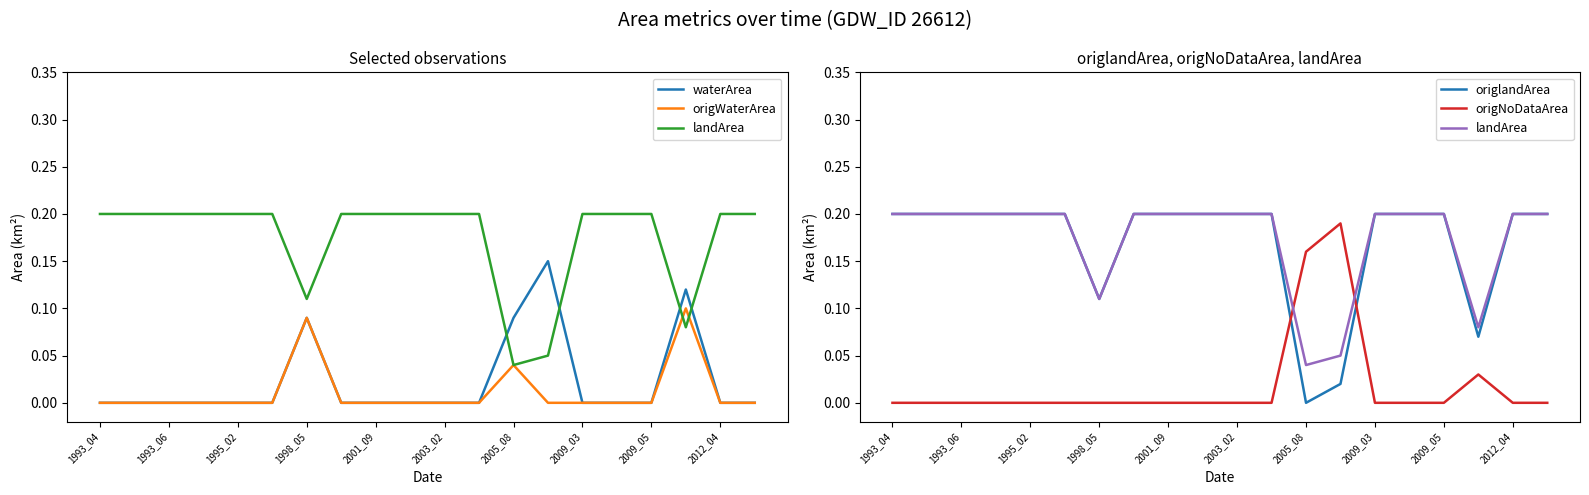

Which series has the largest total across all categories?

landArea